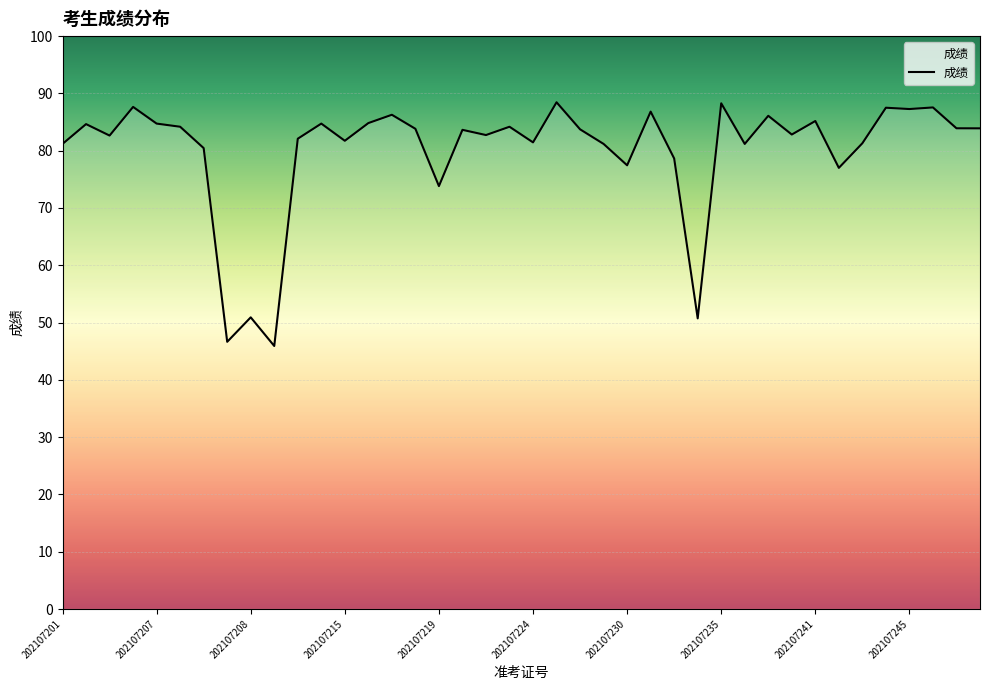

How many values are below 83?

19